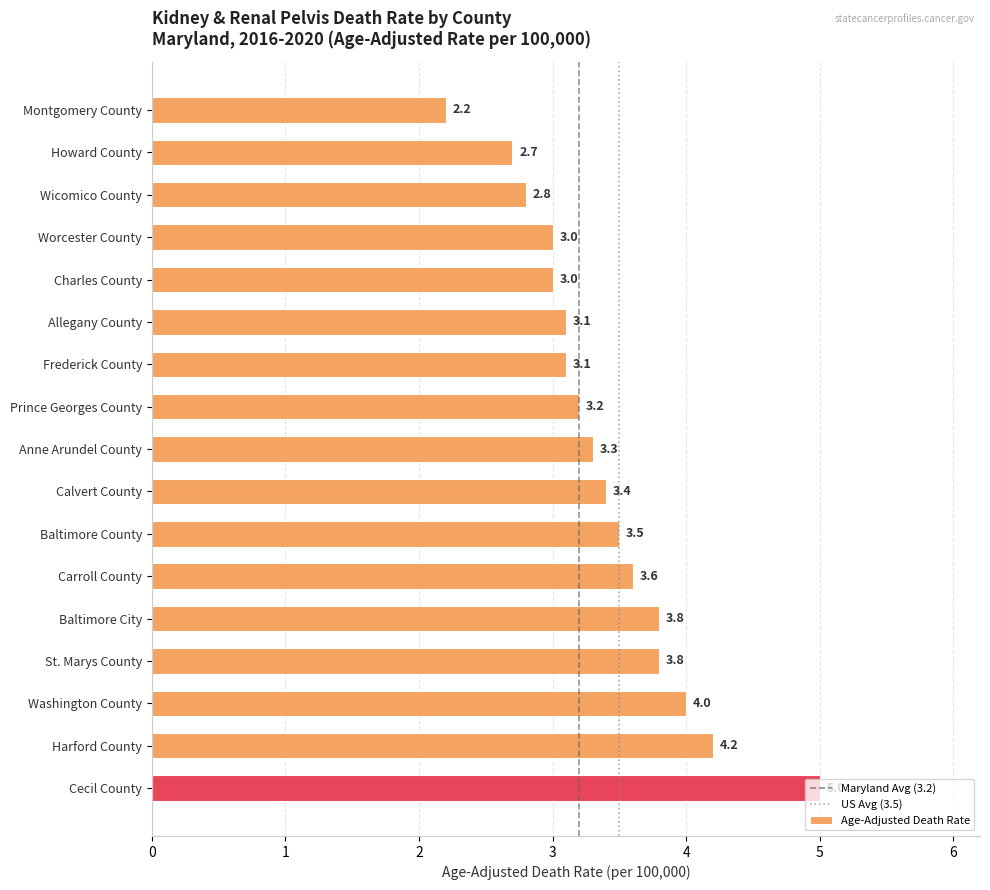

How many values are below 3?

3